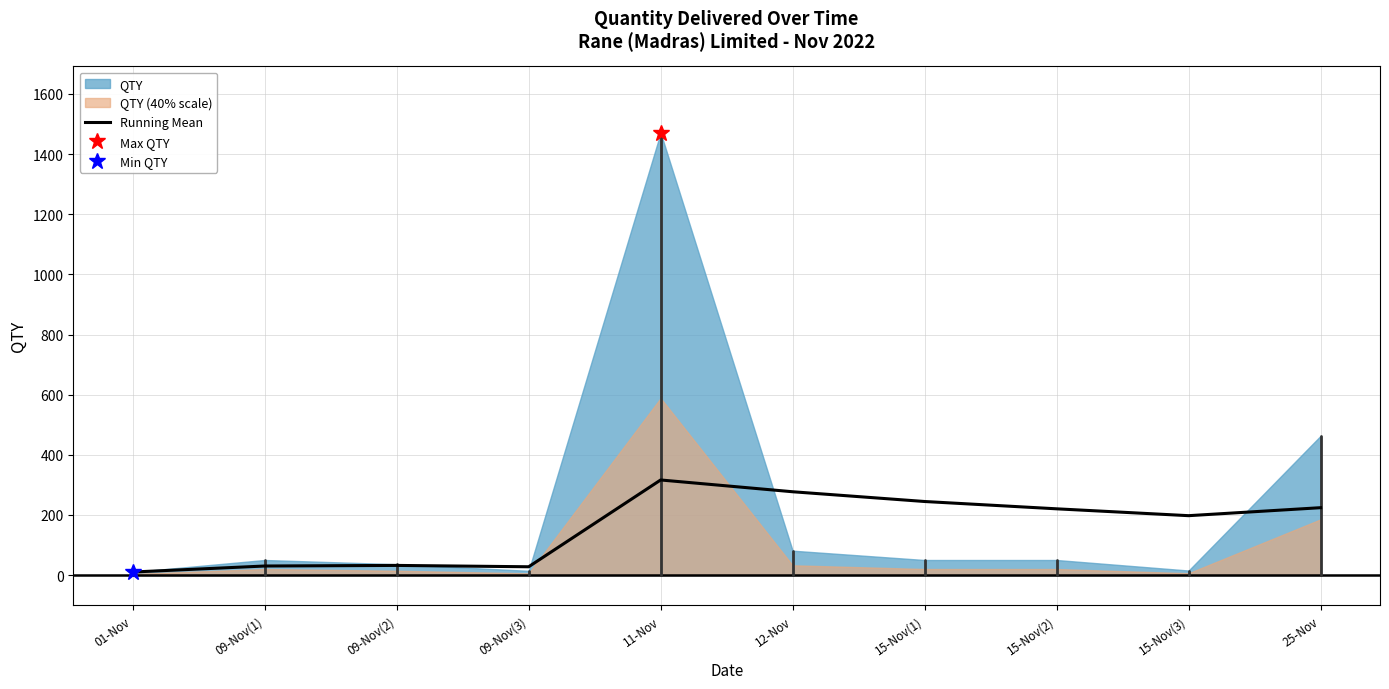

Does the chart display data point markers on the line(s)?

No